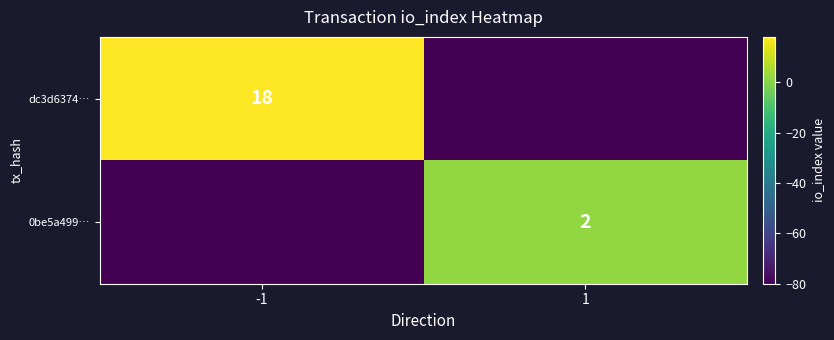

At how many categories does at least one series exceed -66?

2